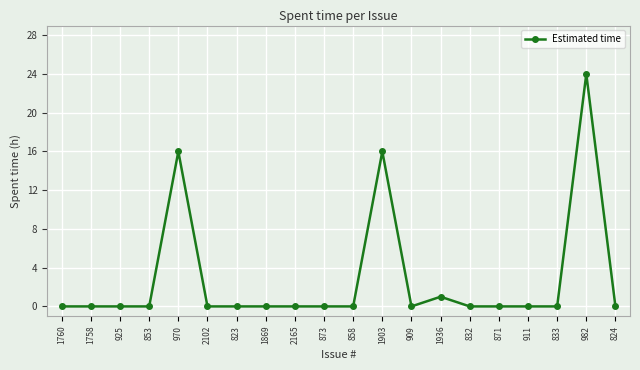

What is the label of the 13th point from the right?

1869